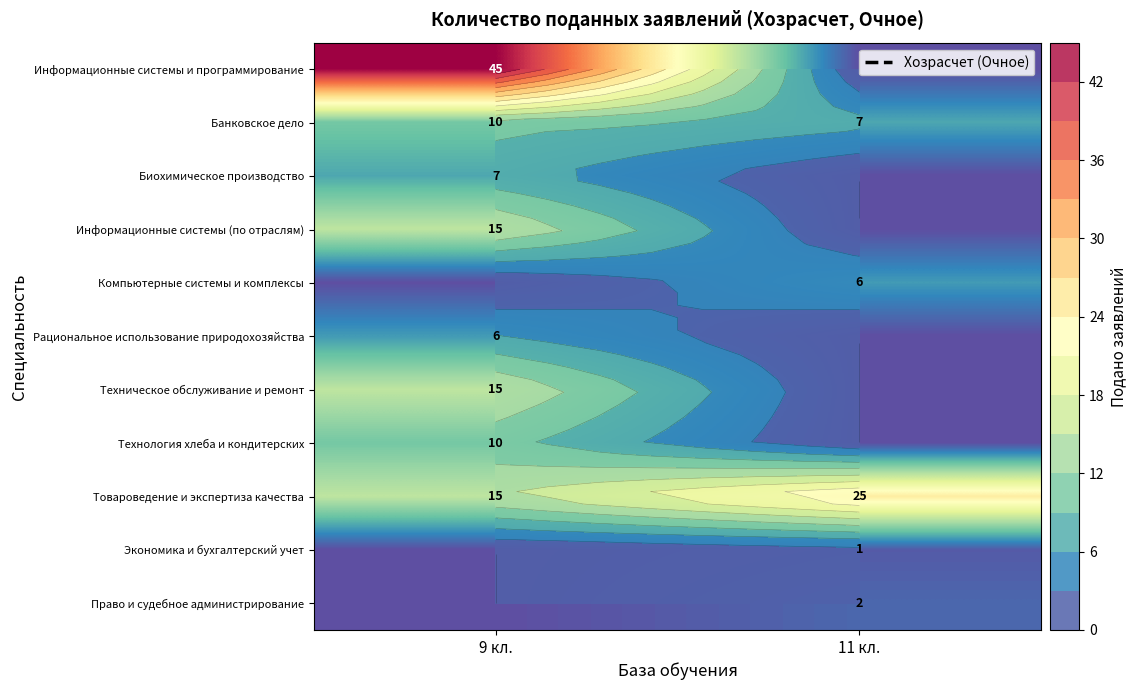

The value of Биохимическое производство at 9 кл. is 10. True or false?

False